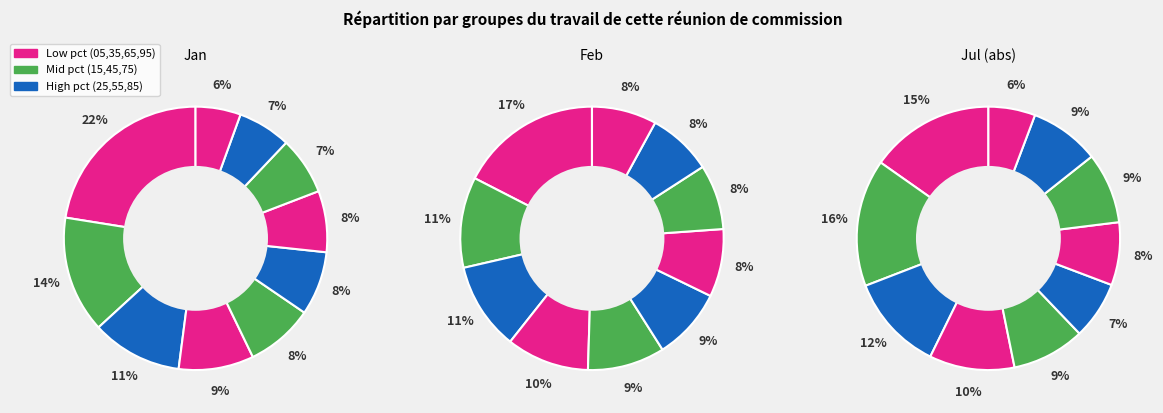

What percentage is the pct15 slice, to the nearest percent?

11%